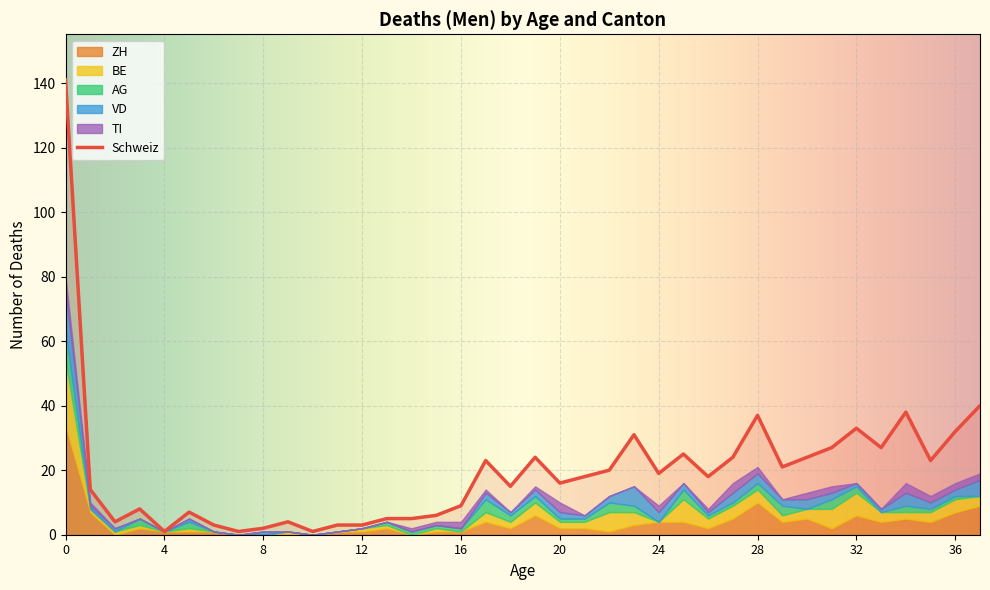

How many interior local peaks does the ZH series have?

8